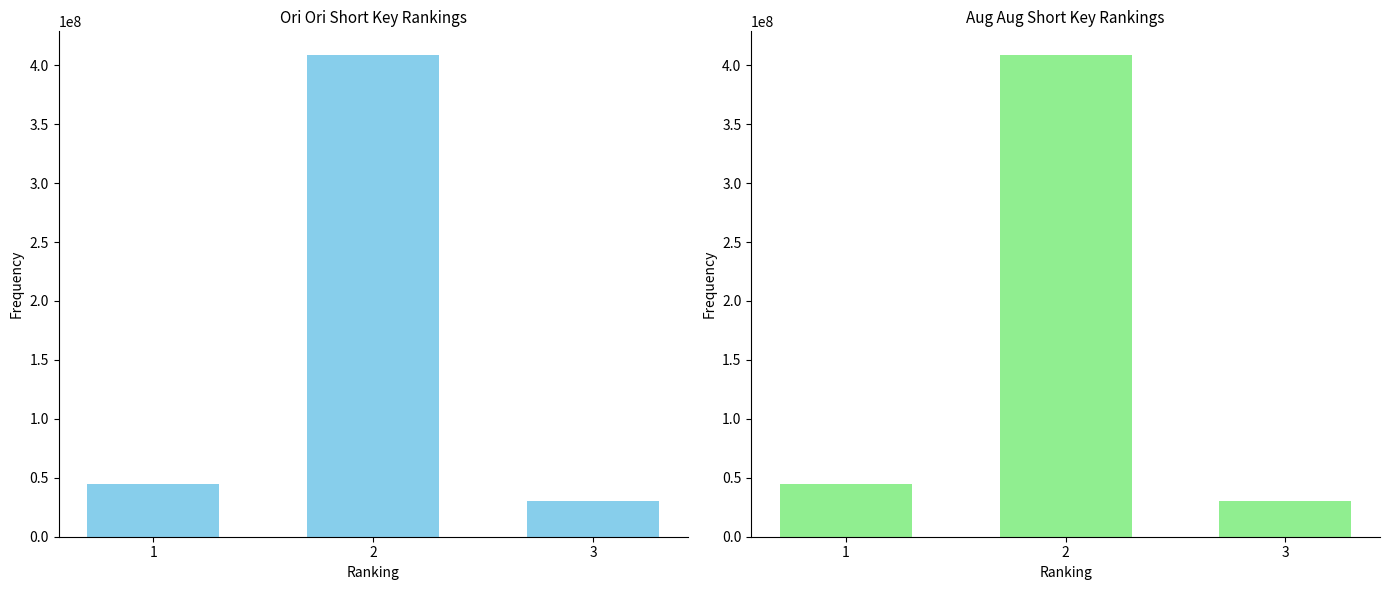

True or false: the data shows 30424431 at 3.

True